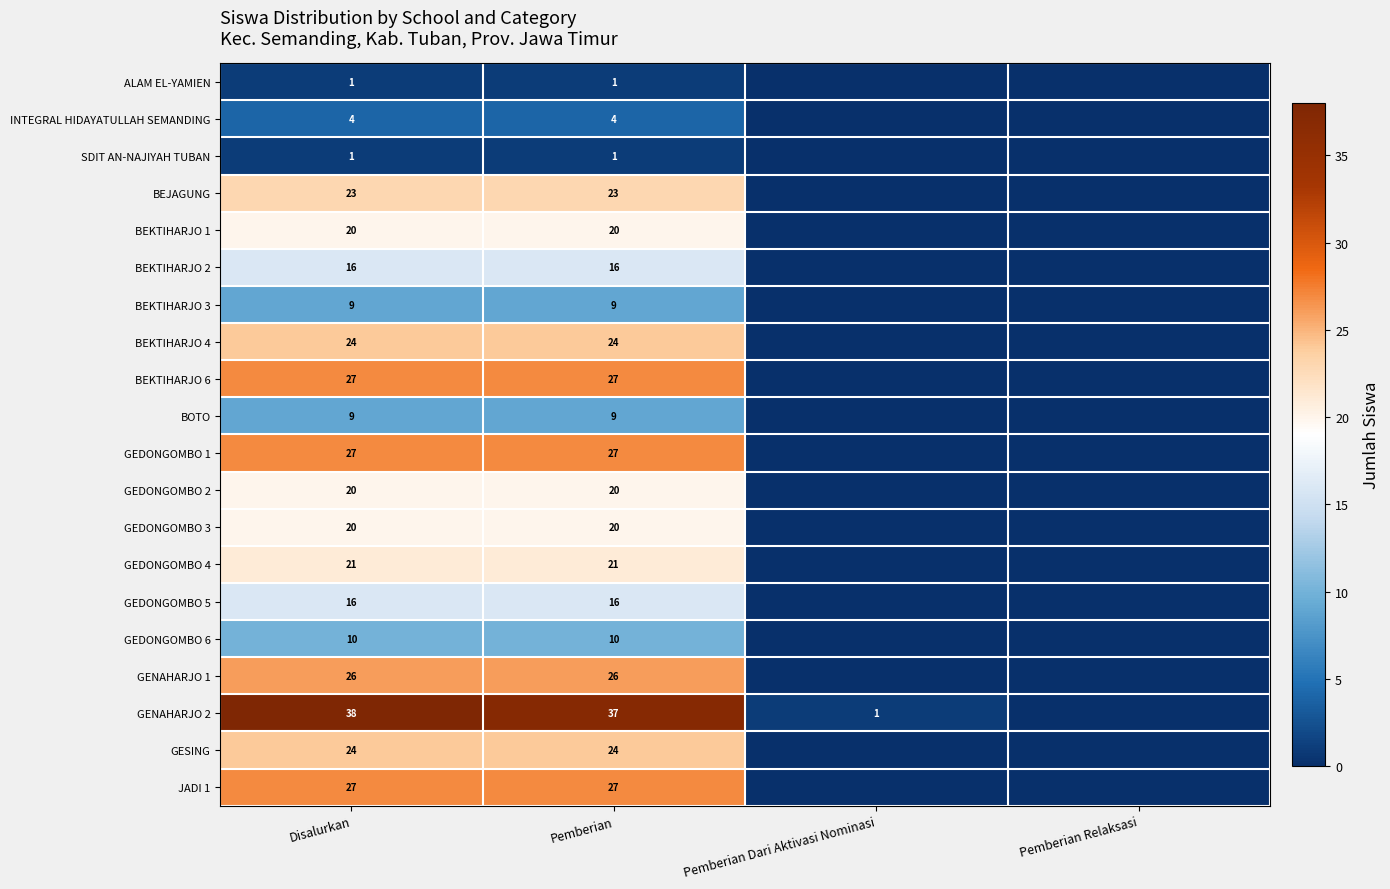

Which series has the largest range (max minus min)?

GENAHARJO 2